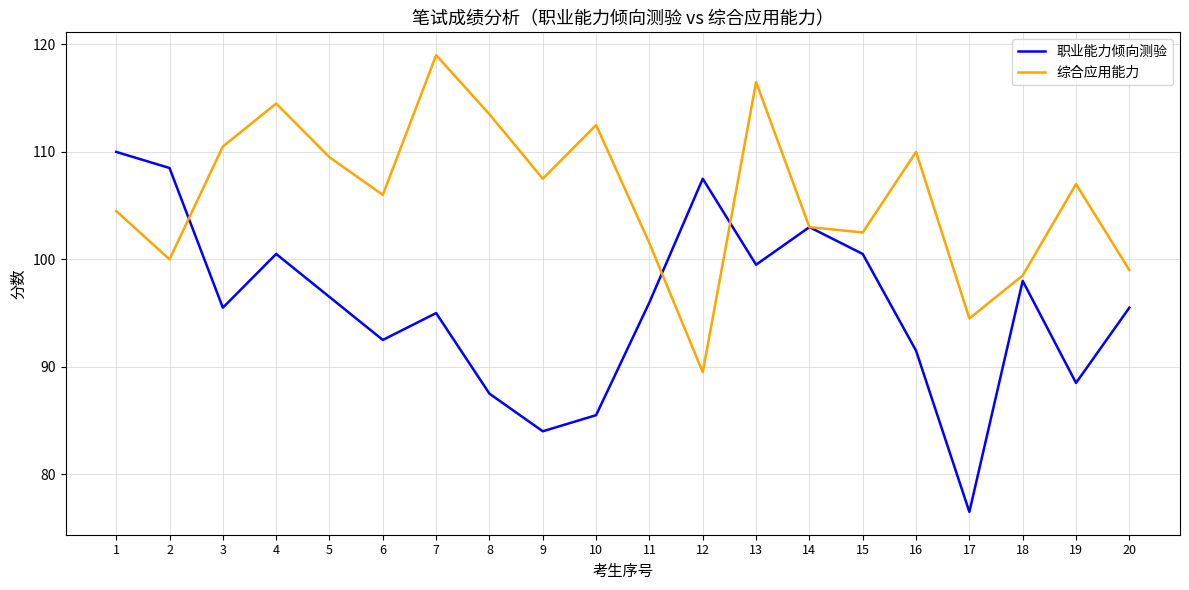

Which category has the highest value in the 职业能力倾向测验 series?

1